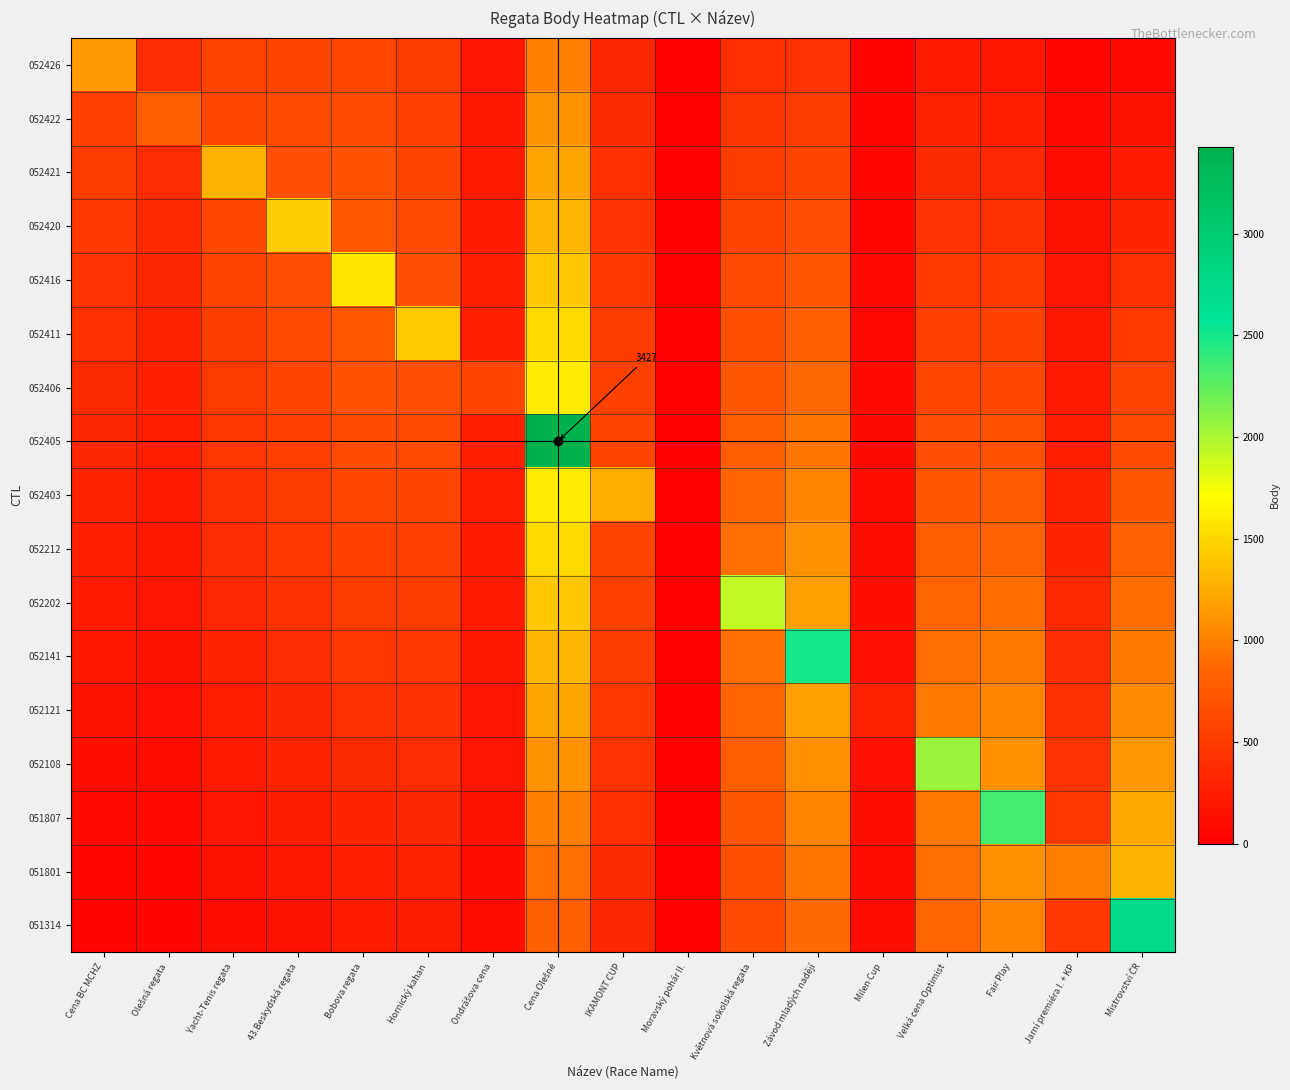

What is the total value across all series at Bobova regata?

10137.0